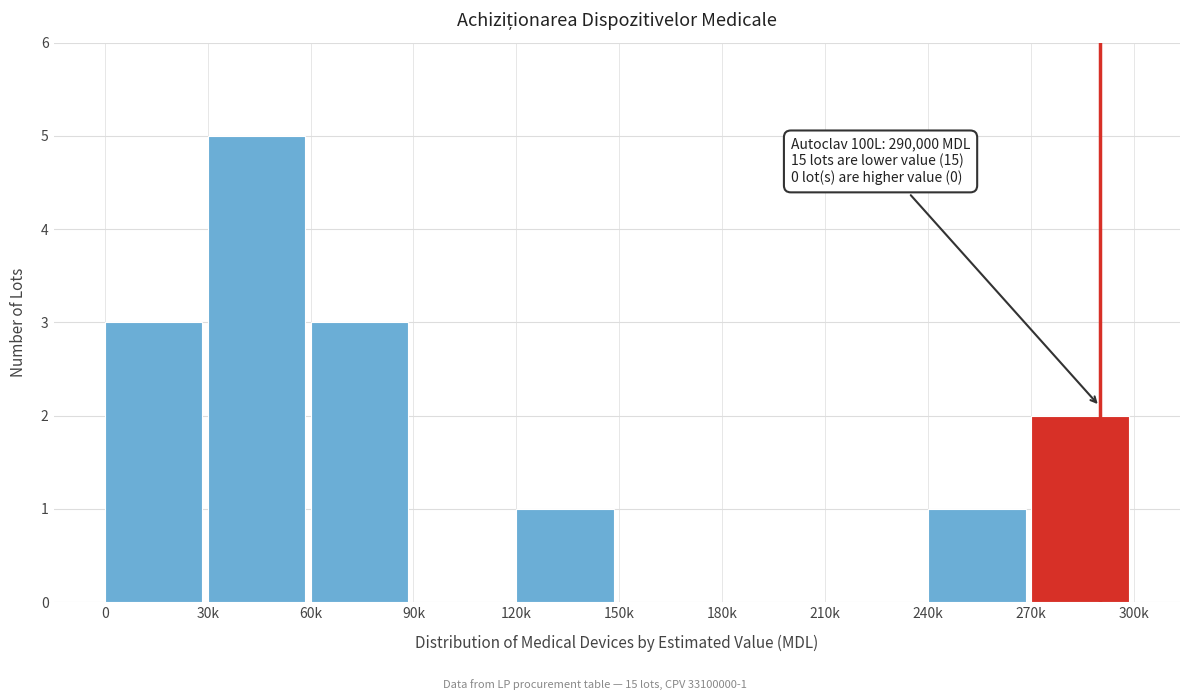

Reading left to right, extract all data points from this chart.

0=3	30k=5	60k=3	90k=0	120k=1	150k=0	180k=0	210k=0	240k=1	270k=2